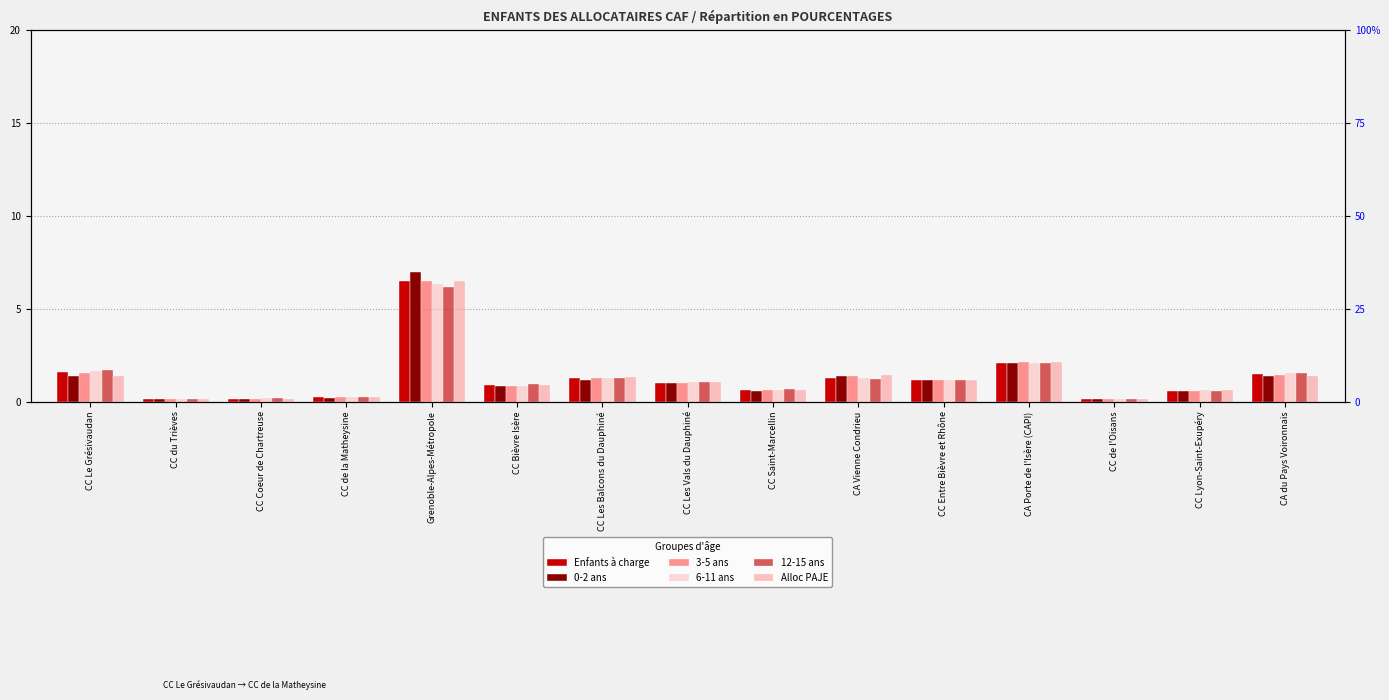

Rank the series by their maximum value, from lowest to highest.

12-15 ans, 6-11 ans, Enfants à charge, 3-5 ans, Alloc PAJE, 0-2 ans